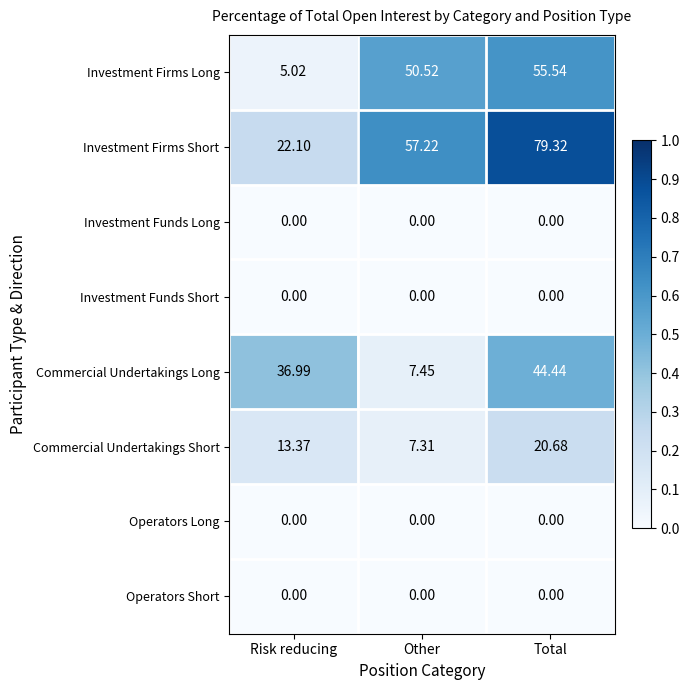

What is the total value across all series at Total?

200.0